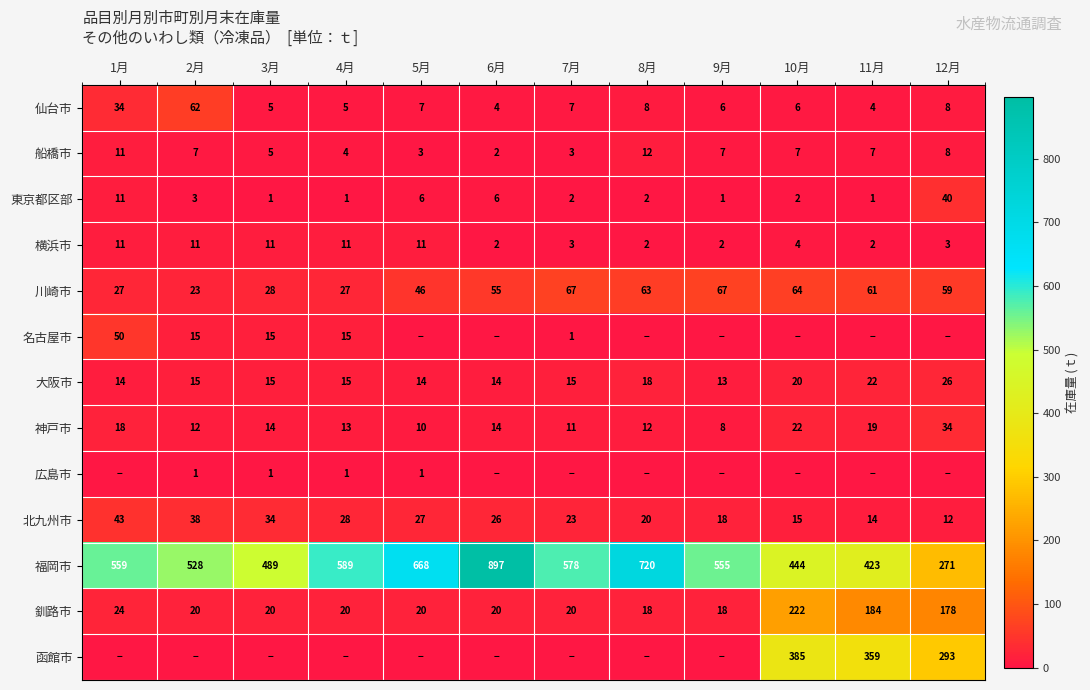

What is the spread (max minus min) of values at 4月?

589